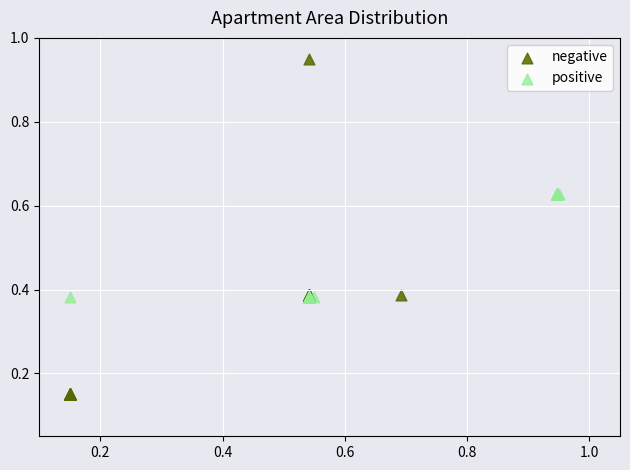

Which series contains the lowest Y value?

negative